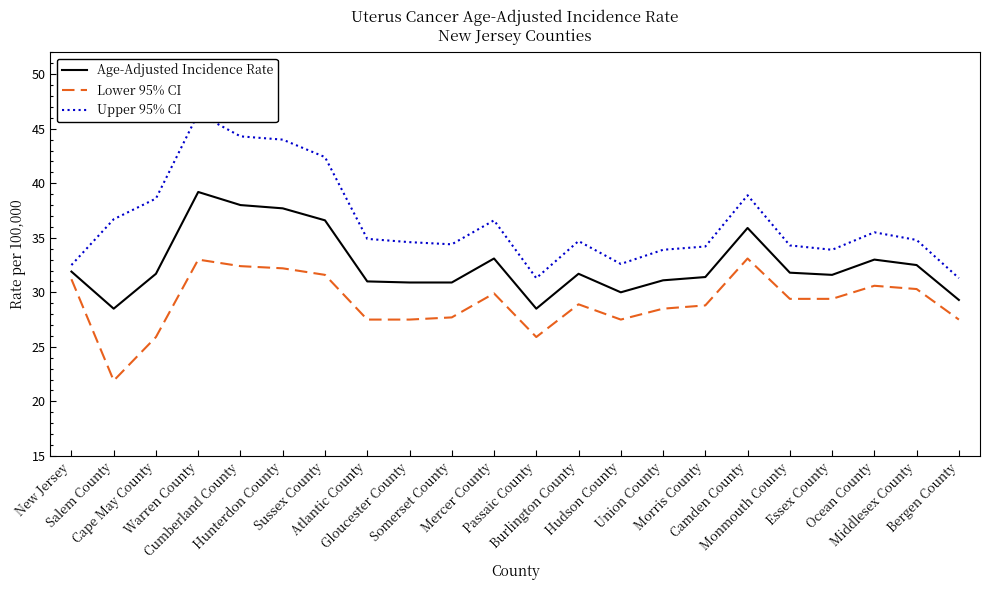

The Upper 95% CI series shows 21.3 at Middlesex County. True or false?

False